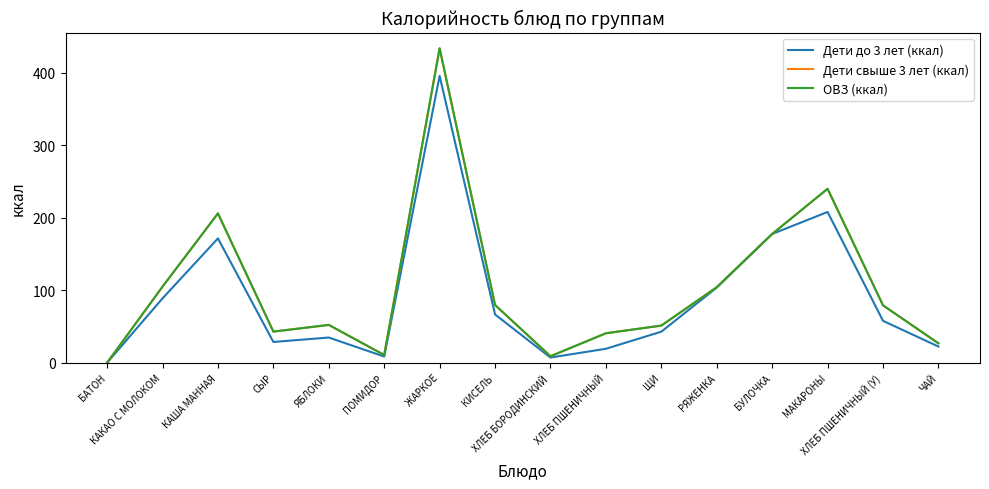

Is this an area chart (filled region under the line)?

No